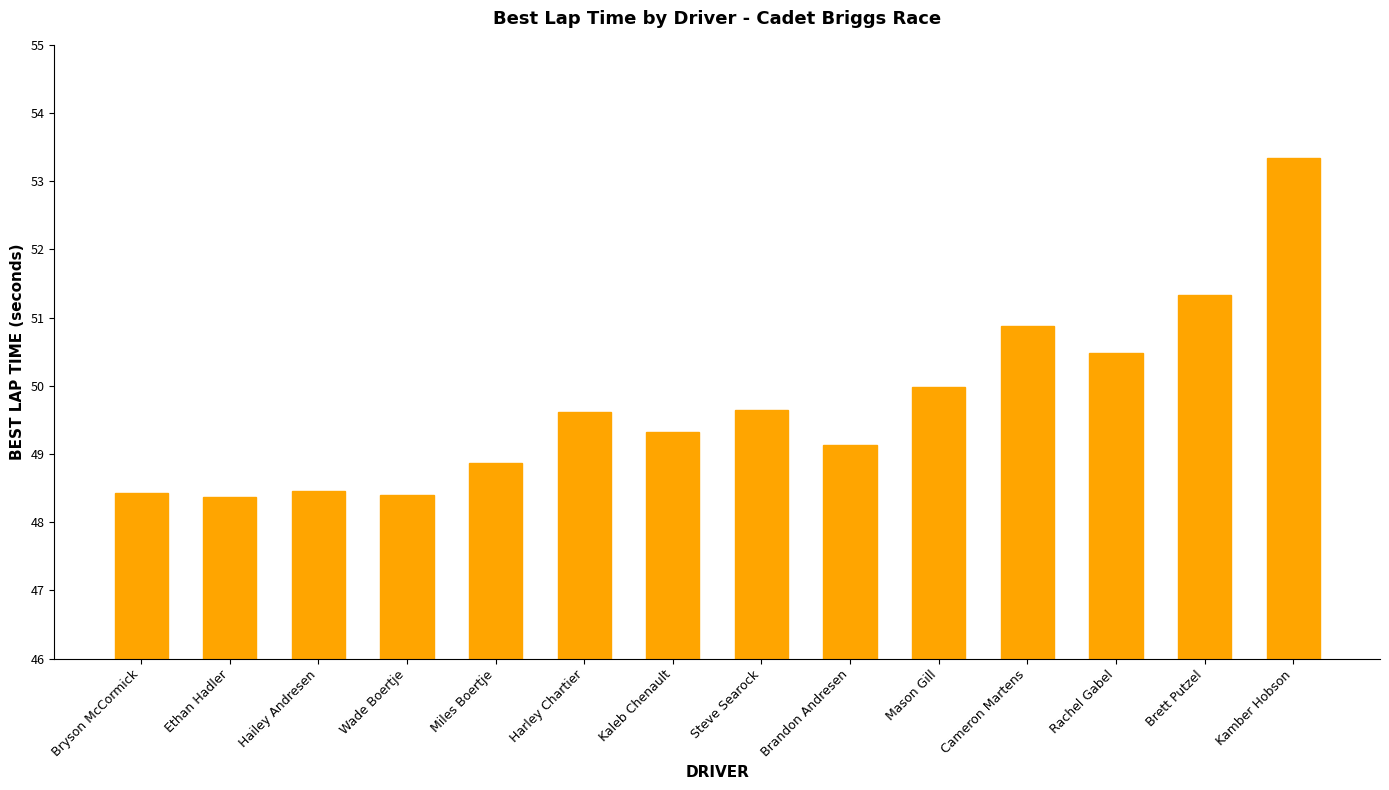

What is the label of the 2nd bar from the left?

Ethan Hadler